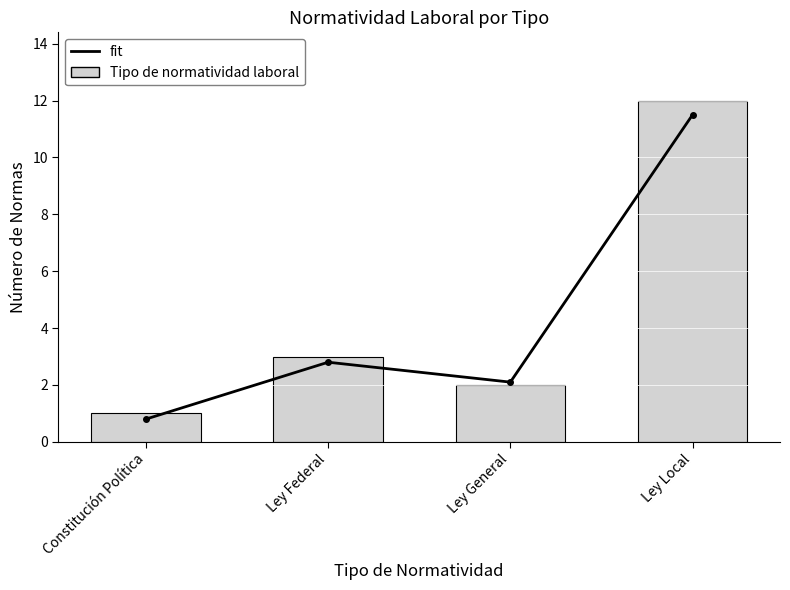

Is it true that fit equals 5.5 at Ley Local?

False